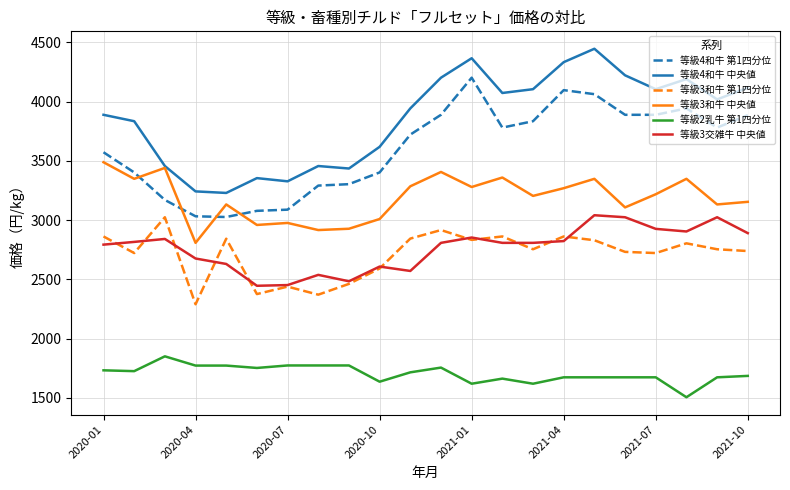

Which series has the largest total across all categories?

等級4和牛 中央値